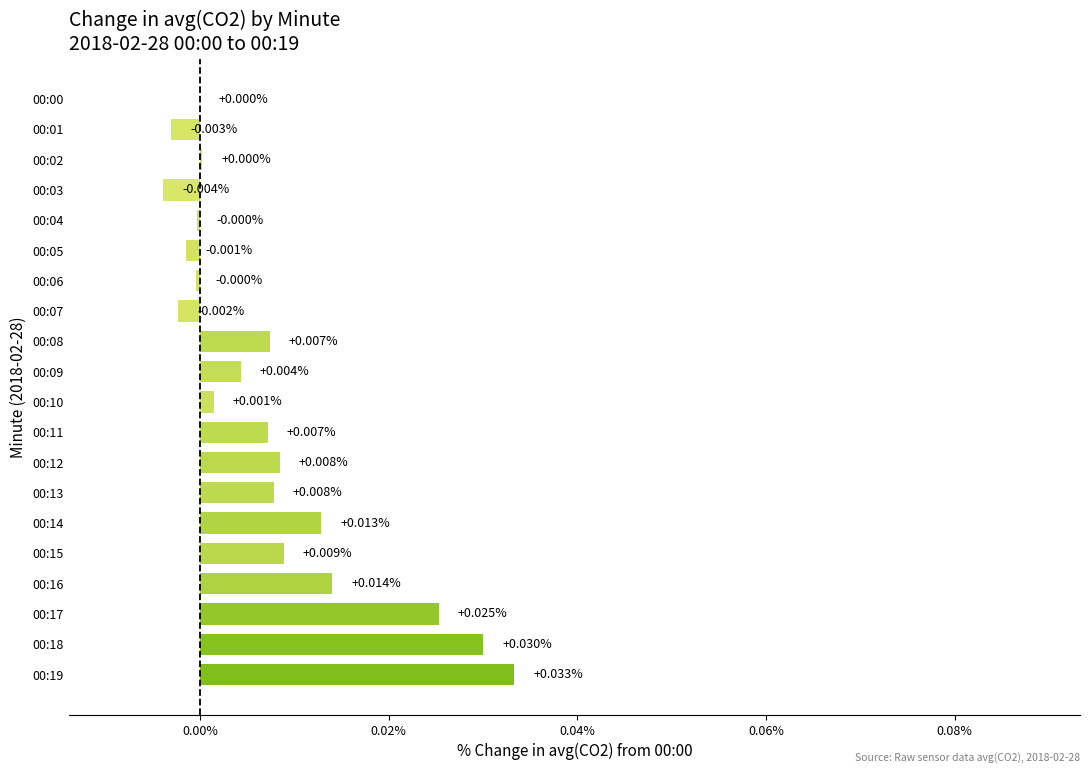

Which has a higher value, 00:17 or 00:07?

00:17